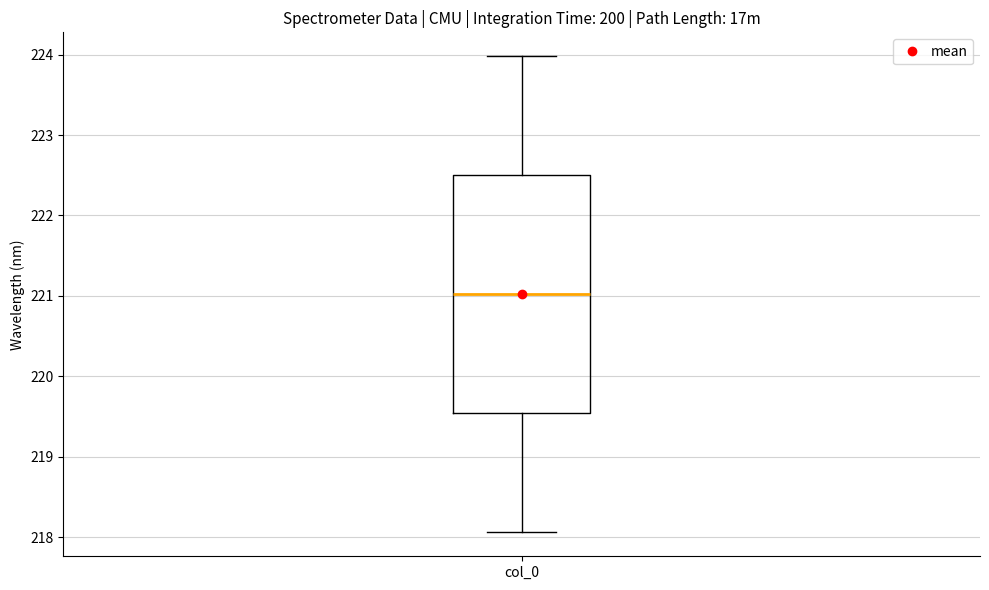

Read this box plot against the y-axis: the position of the median line, the range covered by the box, and the ends of both whiskers. The values are not printed on the chart, so give them approximately, as read against the axis.

median 221.0, box 219.5 to 222.5, whiskers 218.1 to 224.0